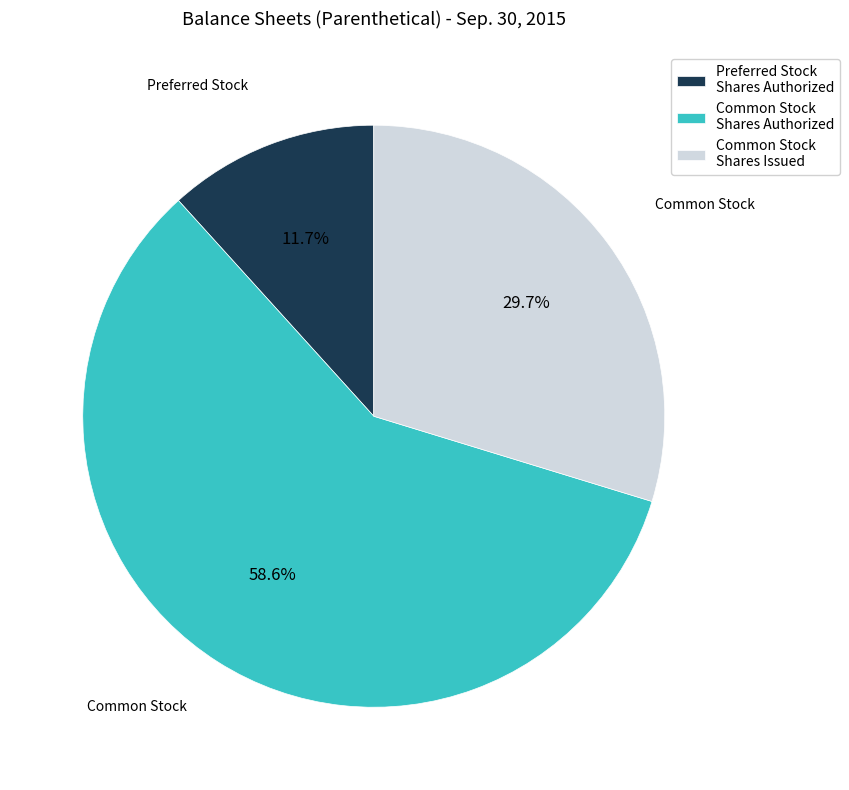

Which category has the biggest portion of the pie?

Common Stock Shares Authorized